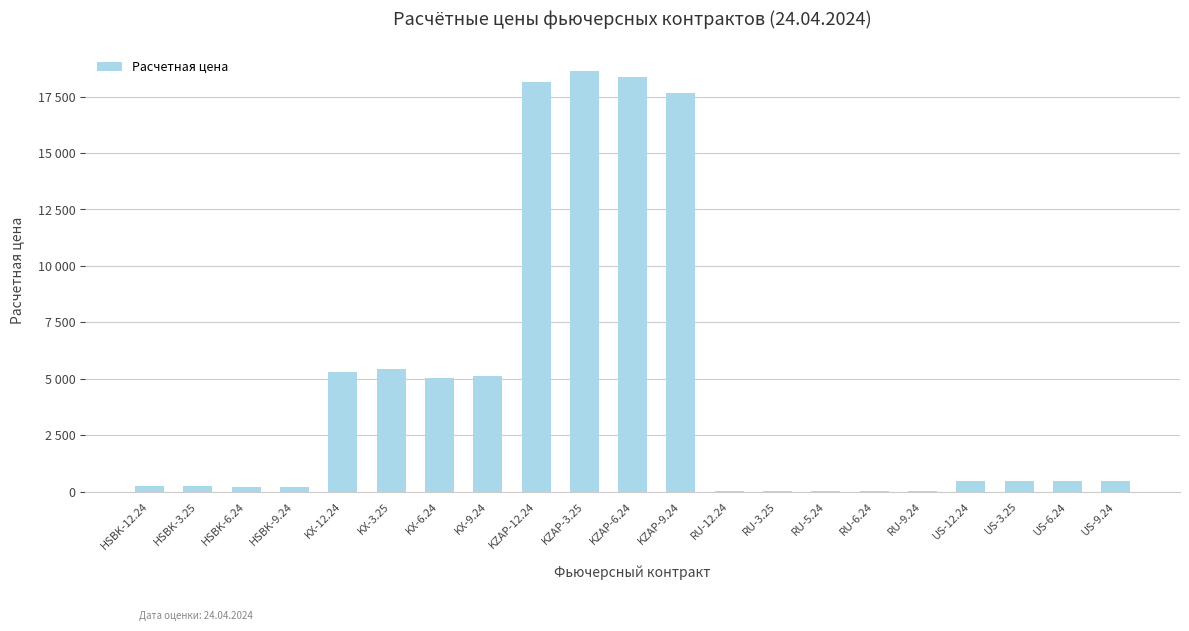

Are the bars horizontal?

No